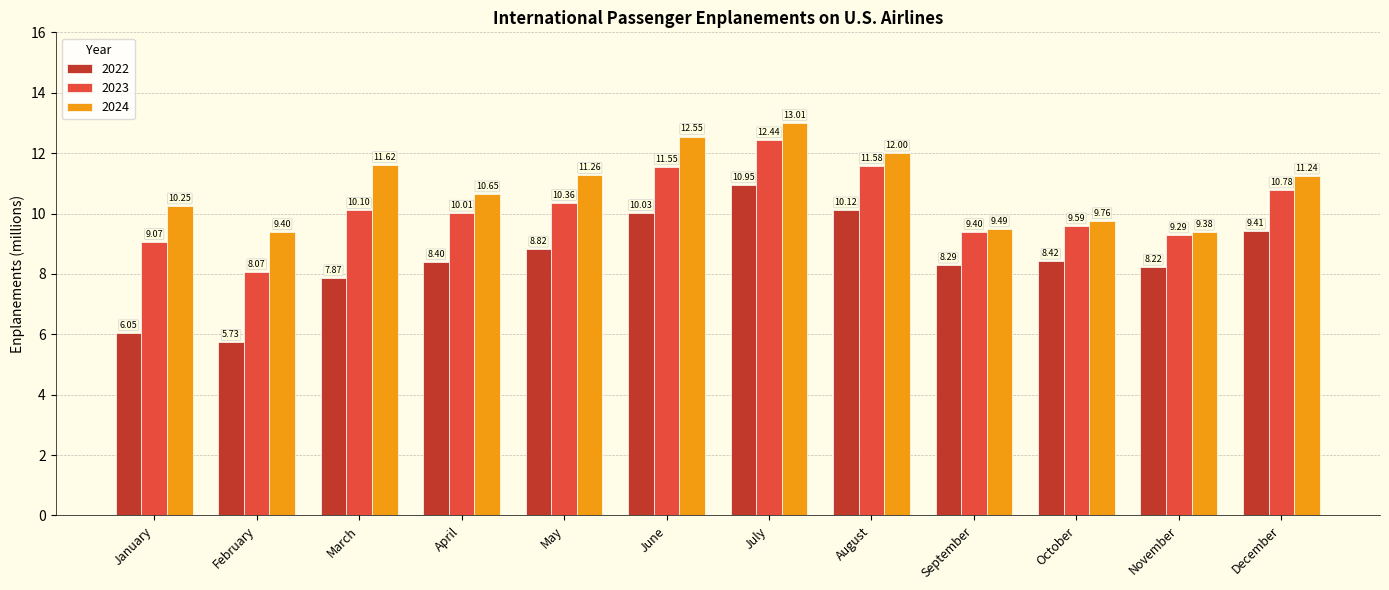

Where is 2022 nearest to the value 8?

March